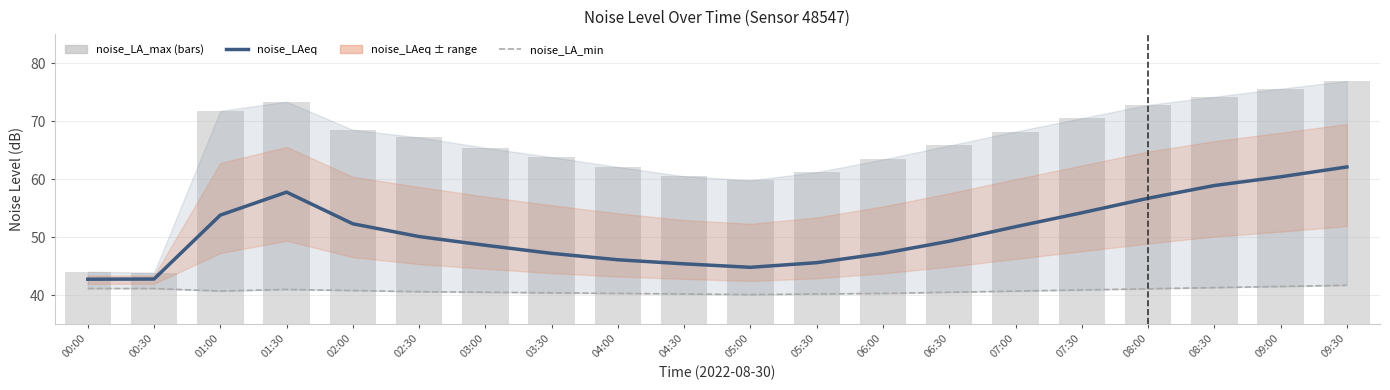

What is the difference between the noise_LA_min values at 00:30 and 08:30?

0.2